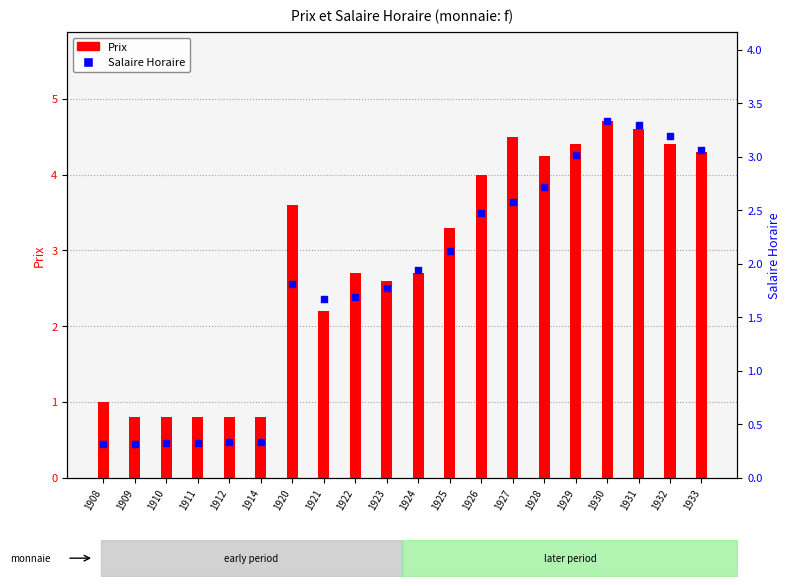

What are all the series names shown in the legend?

Prix, Salaire Horaire